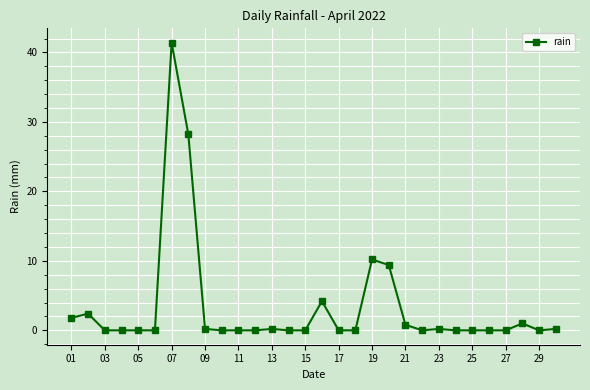

What is the difference between the maximum and minimum values?

41.4